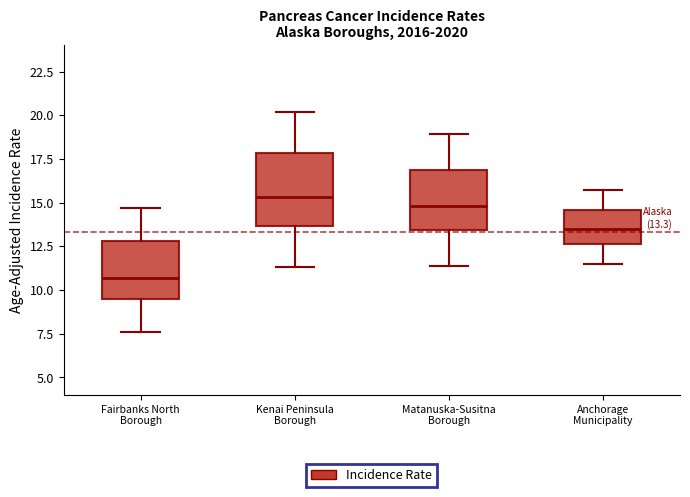

Which box has the highest median line?

Kenai Peninsula Borough